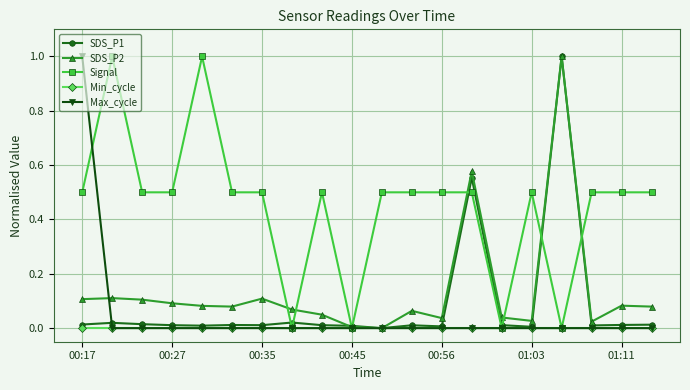

How many values in the SDS_P1 series exceed 0?

19